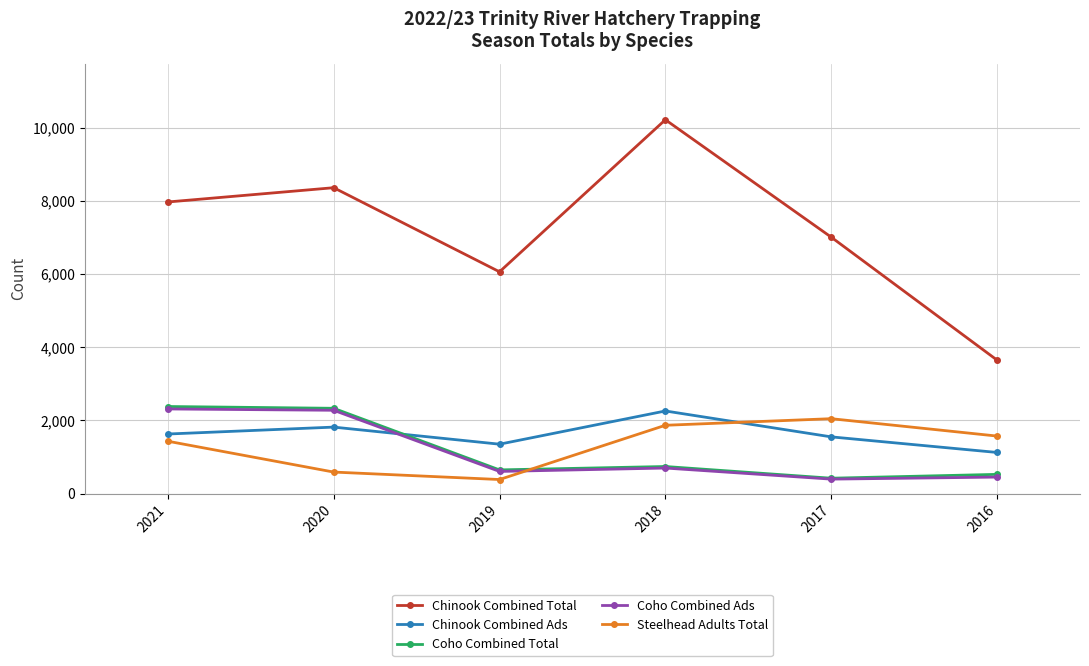

Which series has the largest range (max minus min)?

Chinook Combined Total